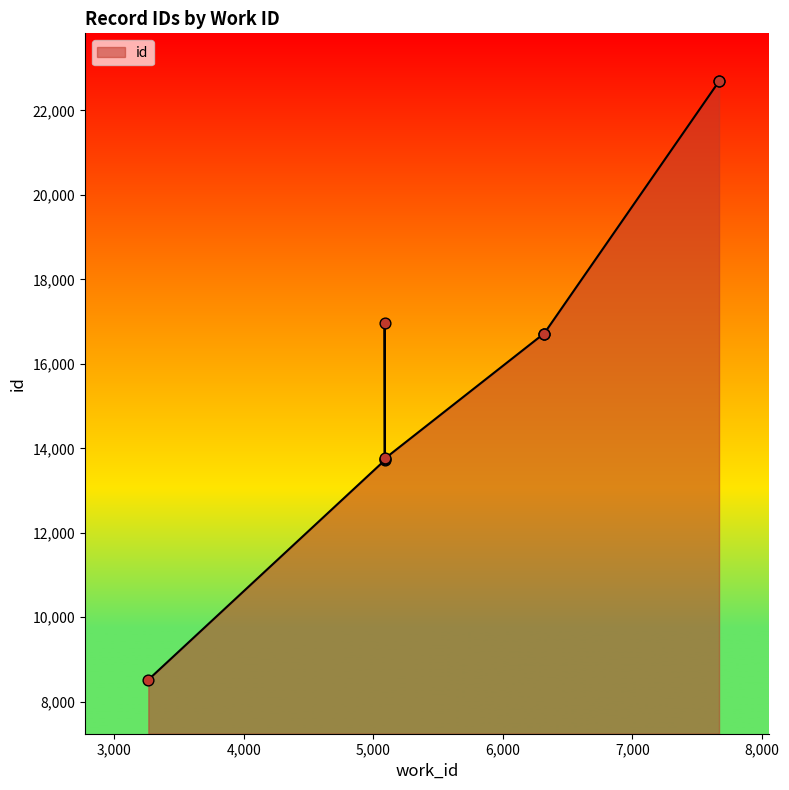

Which has a higher value, 3264 or 7669?

7669